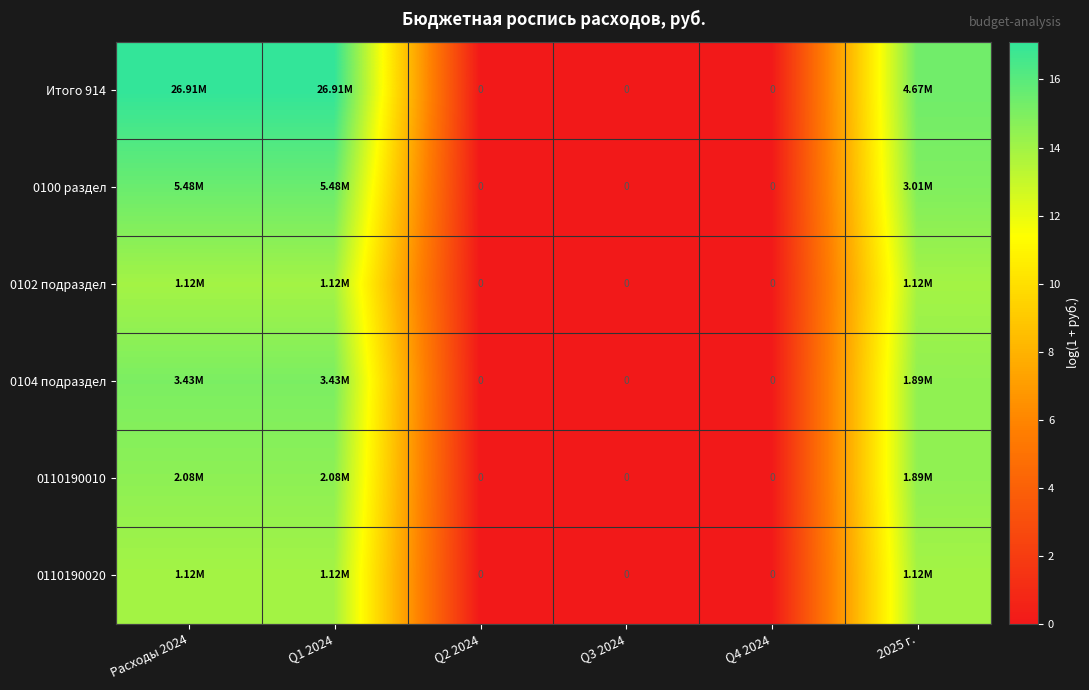

How many data points in 0110190010 are less than 14?

3